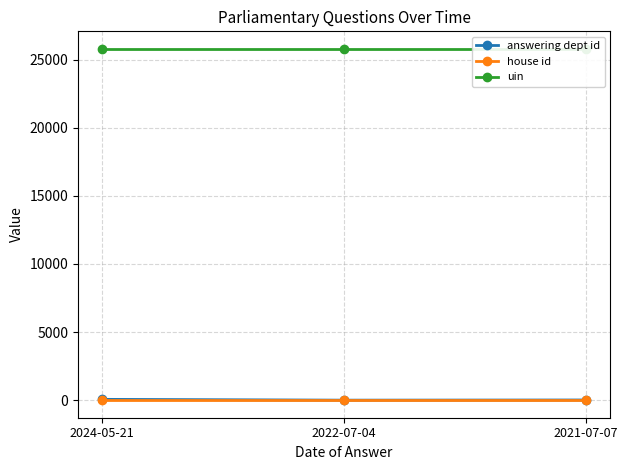

Does the chart have visible grid lines?

Yes